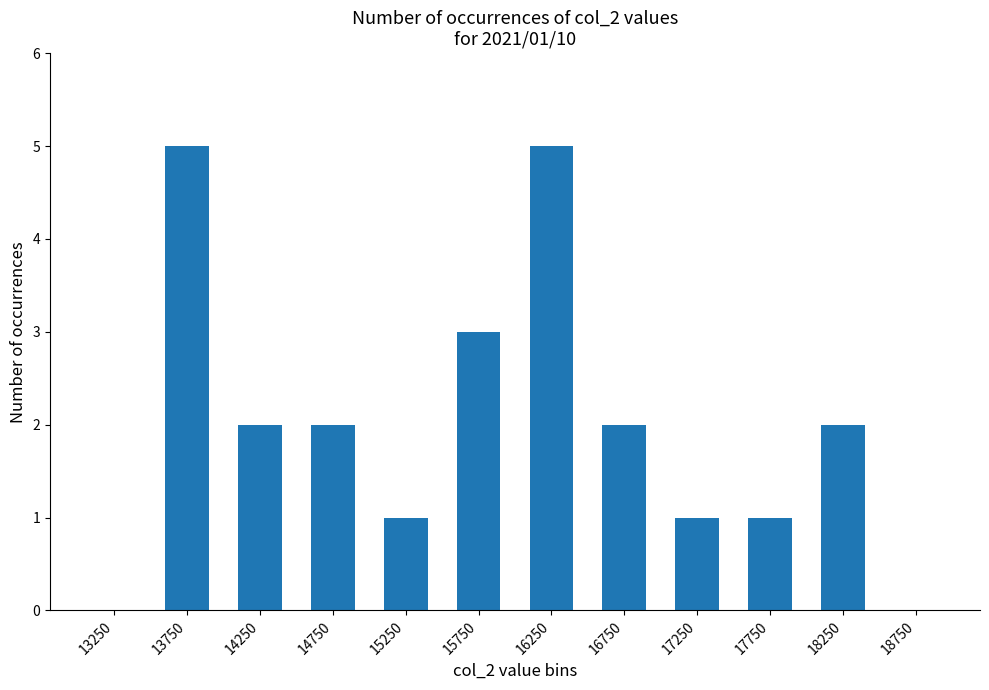

What is the sum of all values?

24